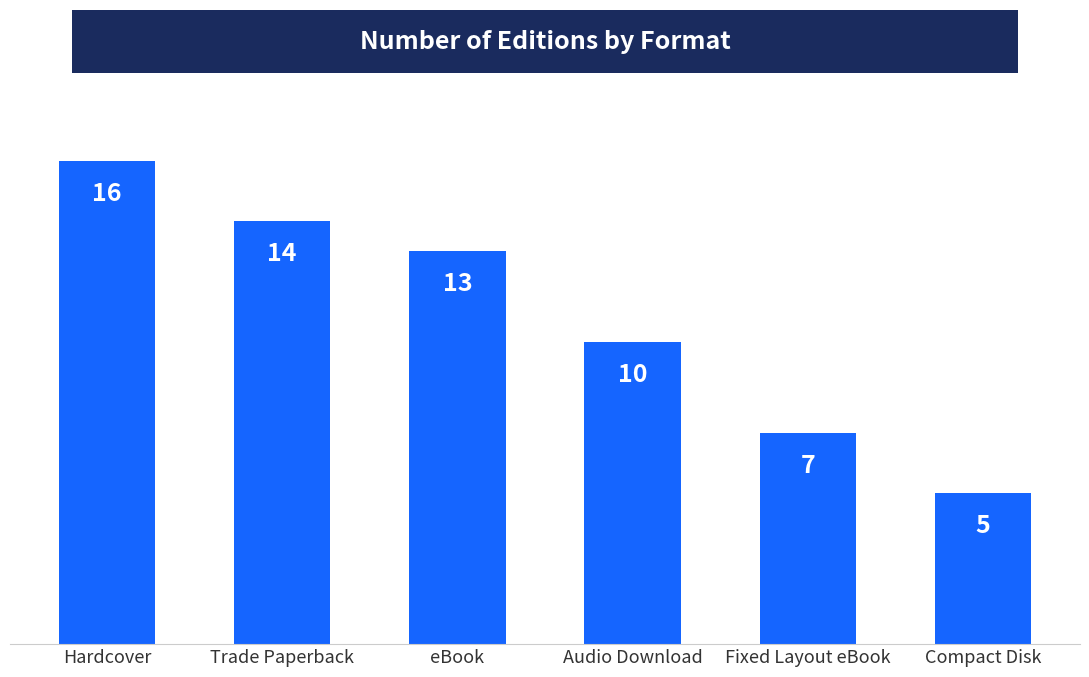

What is the value of the 3rd bar from the left?

13